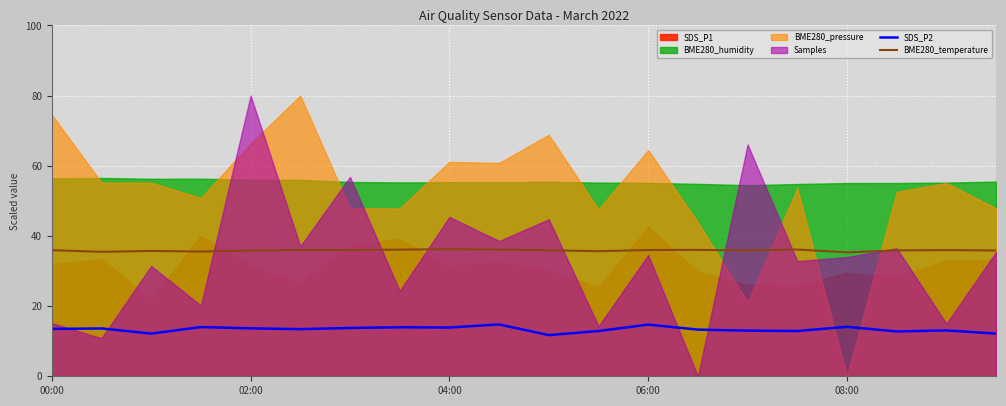

The SDS_P2 series shows 13.5 at 00:00. True or false?

True